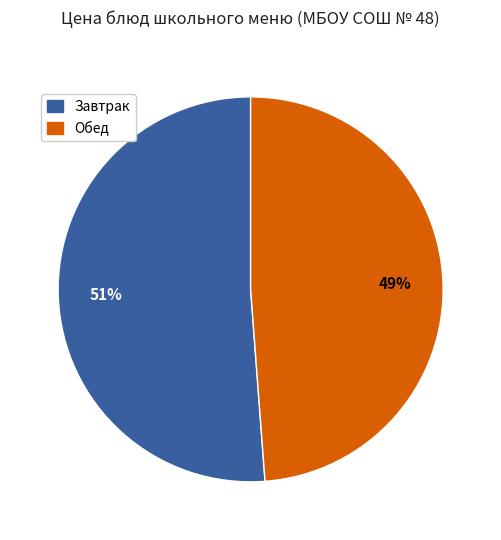

To the nearest percent, what is the average slice percentage?

50%